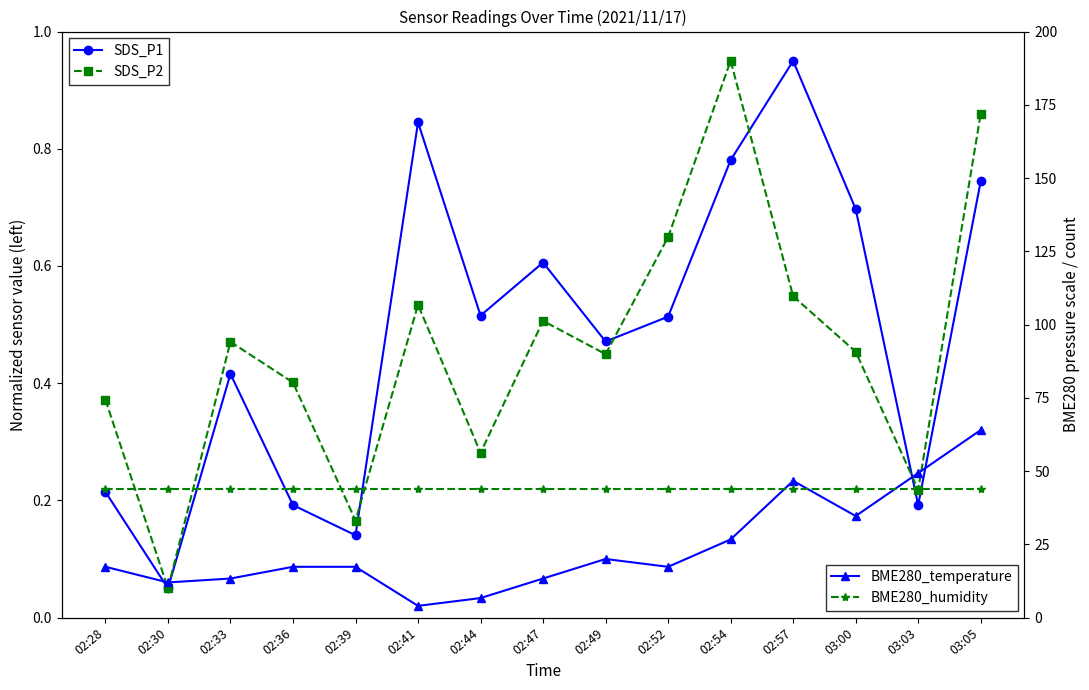

Does the chart display data point markers on the line(s)?

Yes